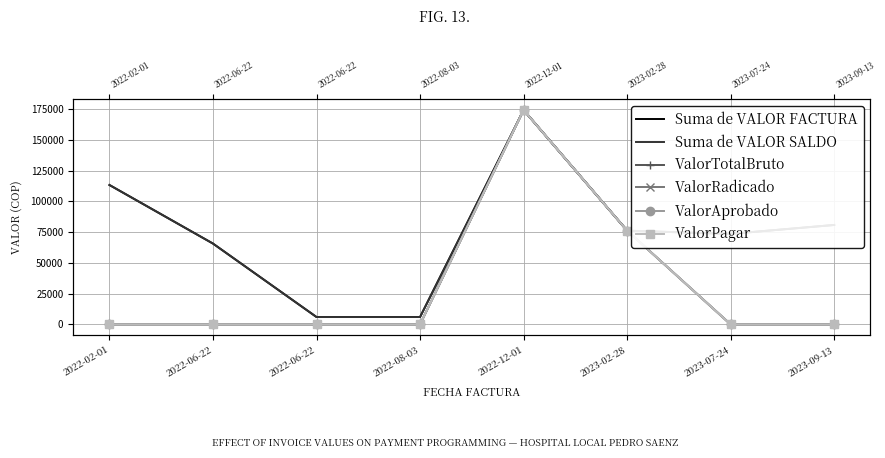

What is the sum of all ValorPagar values?

250445